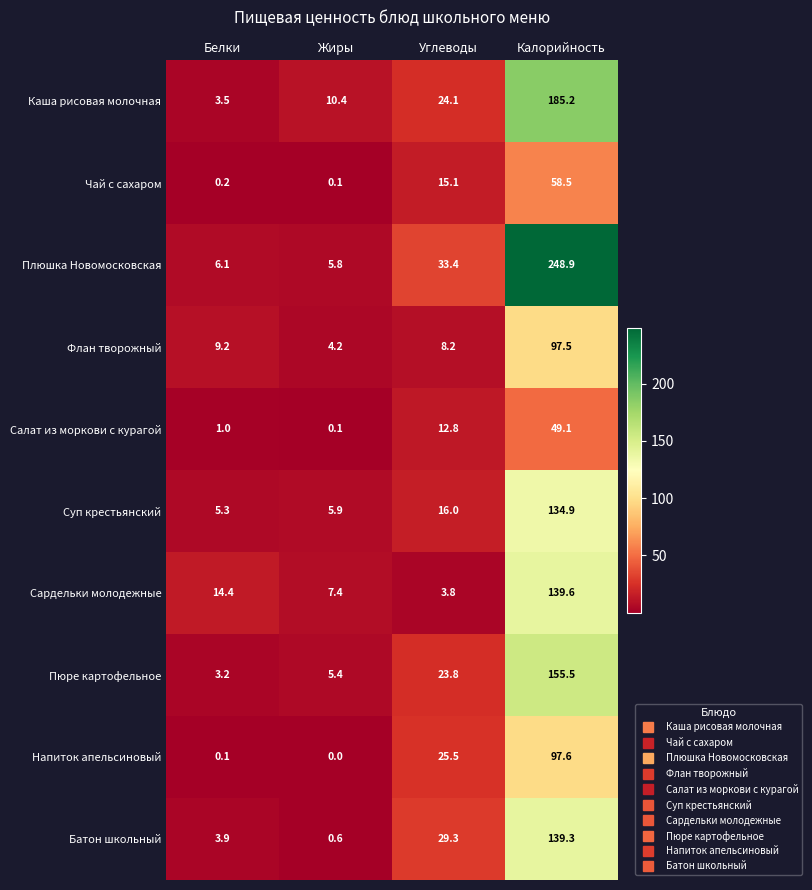

What is the sum of the Салат из моркови с курагой values at Калорийность and Жиры?

49.2